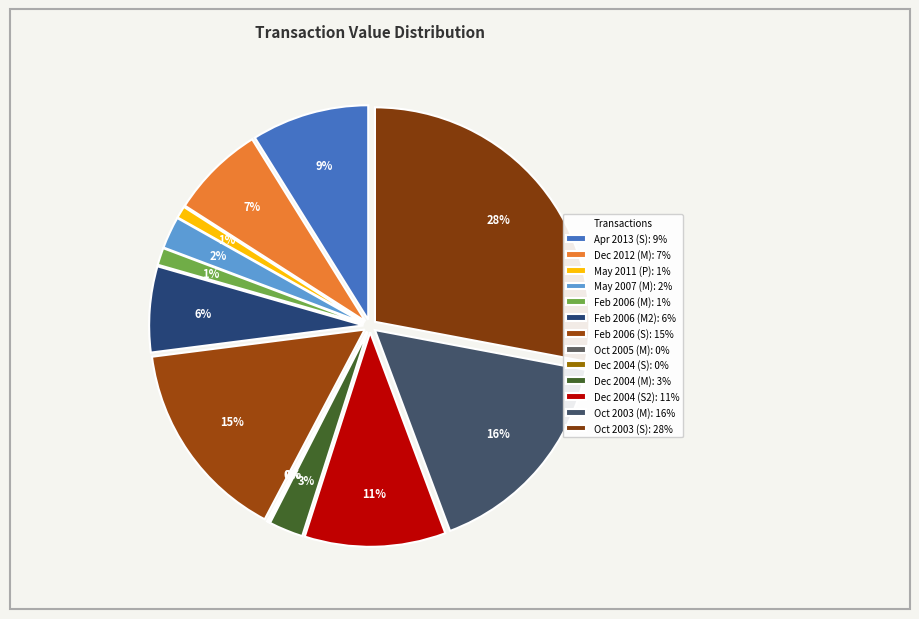

What is the largest slice in the pie chart?

2162473